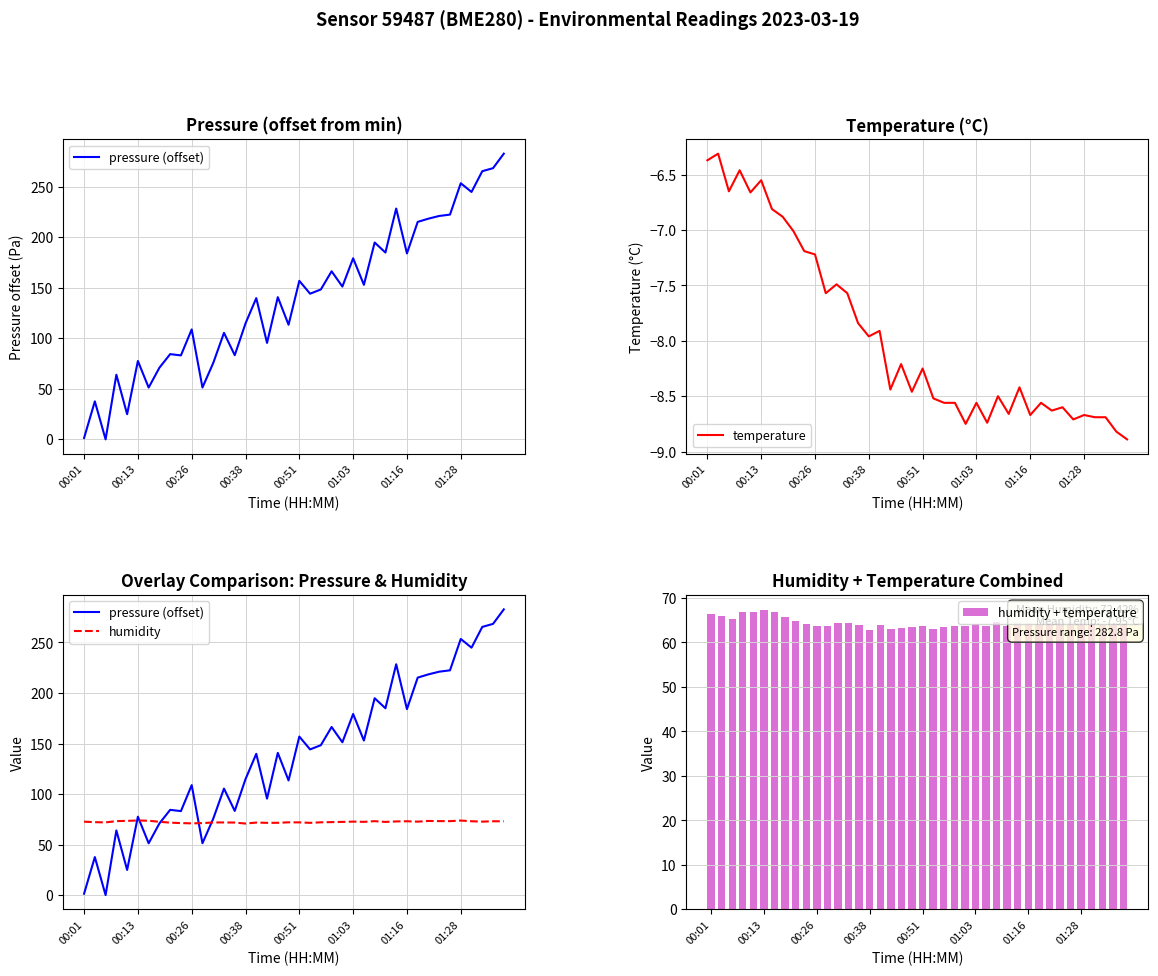

Reading right to left, transcribe all the data shown in this chart.

pressure (offset): 282.8	268.4	265.4	244.9	253.5	222.5	221.1	218.5	215.2	184.1	228.5	184.9	194.8	153.0	179.2	151.2	166.4	148.4	144.2	156.9	113.5	140.8	95.5	139.8	114.8	83.3	105.4	75.6	51.3	108.8	83.1	84.4	70.9	51.3	77.6	24.9	64.0	0.0	37.6	1.4
temperature: -8.9	-8.8	-8.7	-8.7	-8.7	-8.7	-8.6	-8.6	-8.6	-8.7	-8.4	-8.7	-8.5	-8.7	-8.6	-8.8	-8.6	-8.6	-8.5	-8.2	-8.5	-8.2	-8.4	-7.9	-8.0	-7.8	-7.6	-7.5	-7.6	-7.2	-7.2	-7.0	-6.9	-6.8	-6.5	-6.7	-6.5	-6.7	-6.3	-6.4
humidity: 73.0	73.1	72.7	73.1	73.8	73.2	73.2	73.4	72.7	73.1	72.9	72.4	73.2	72.5	72.7	72.5	72.2	72.0	71.5	72.0	72.0	71.5	71.5	71.8	70.8	71.8	71.9	71.9	71.2	71.0	71.2	71.7	72.5	73.6	73.8	73.5	73.2	72.0	72.2	72.7
humidity + temperature: 64.1	64.3	64.0	64.4	65.1	64.5	64.6	64.7	64.1	64.4	64.5	63.8	64.7	63.8	64.2	63.7	63.7	63.5	63.0	63.7	63.6	63.3	63.1	63.9	62.8	64.0	64.3	64.4	63.6	63.8	64.1	64.7	65.7	66.8	67.3	66.8	66.8	65.3	65.9	66.3